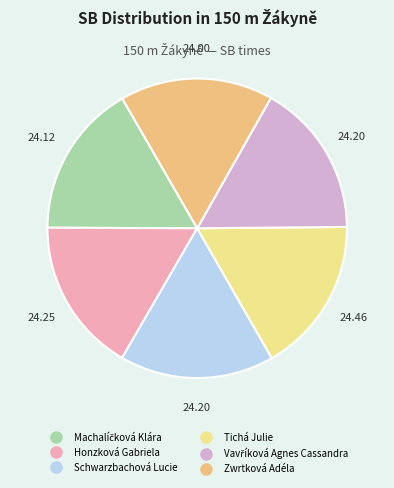

To the nearest percent, what portion does Zwrtková Adéla represent?

17%